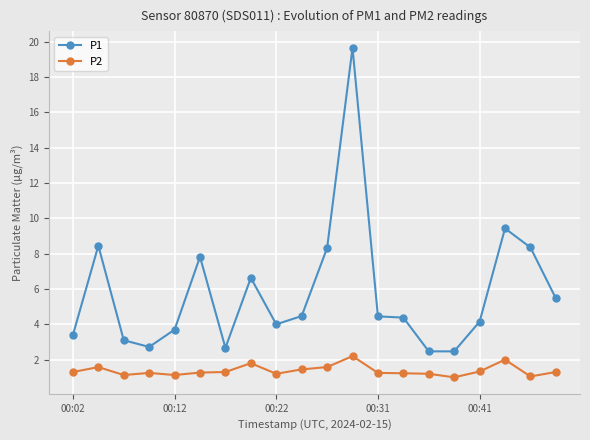

What is the value of the P1 point at the 3rd from the left?

3.1